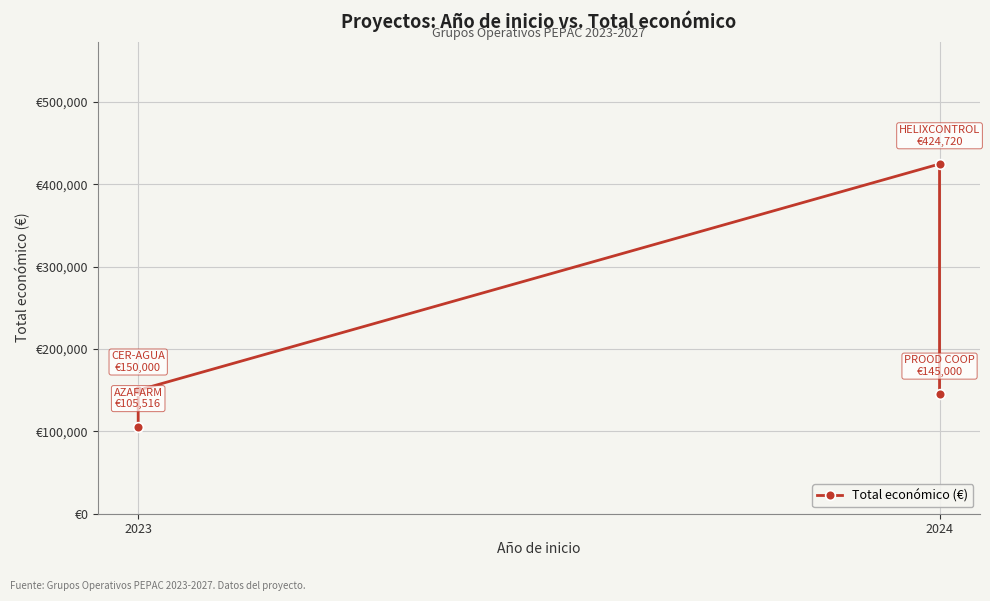

What is the smallest value displayed?

105516